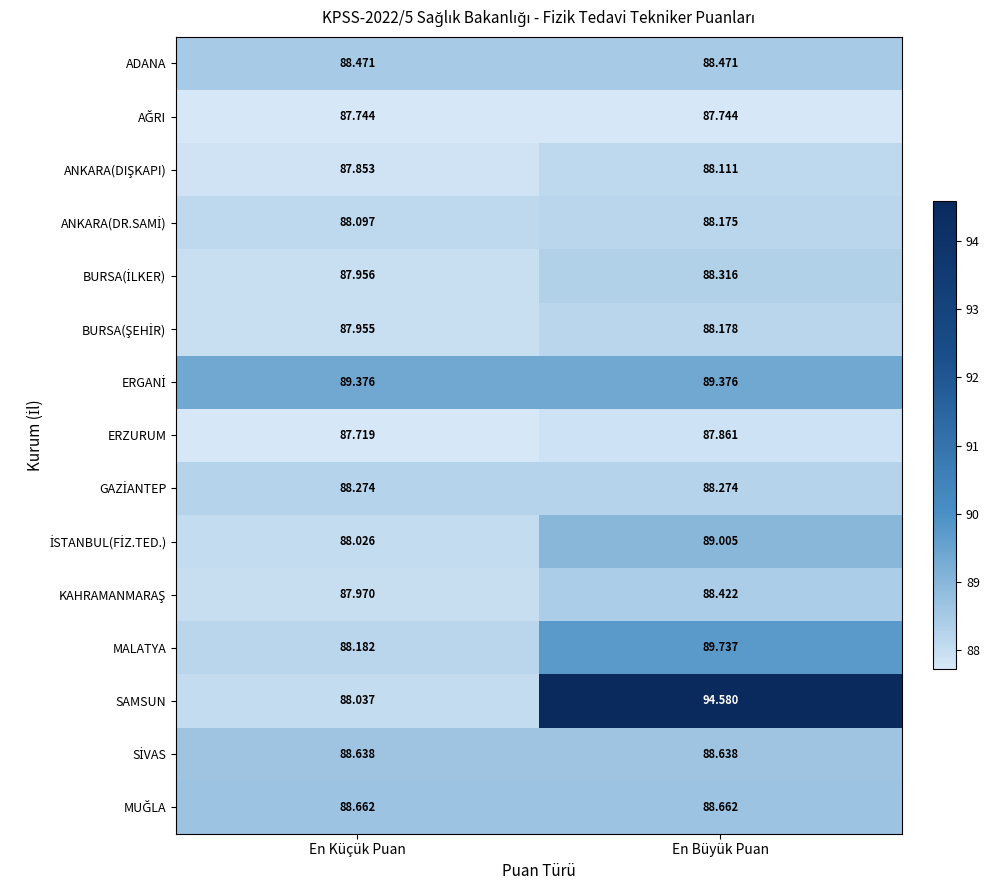

At which label does SAMSUN first exceed 94?

En Büyük Puan